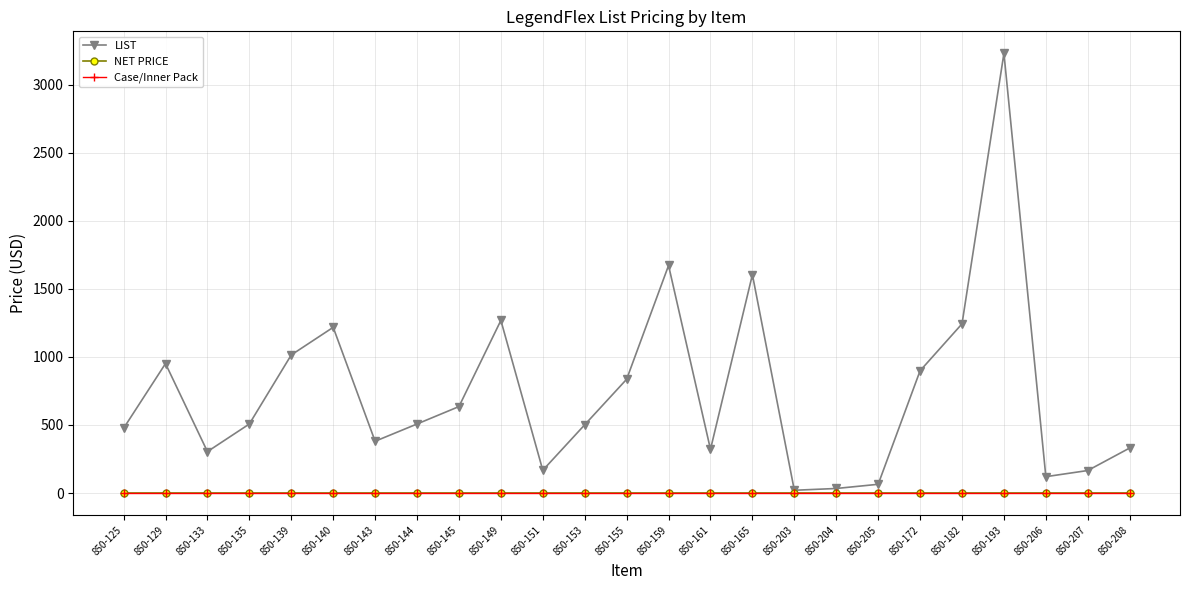

How many lines are shown in the chart?

3